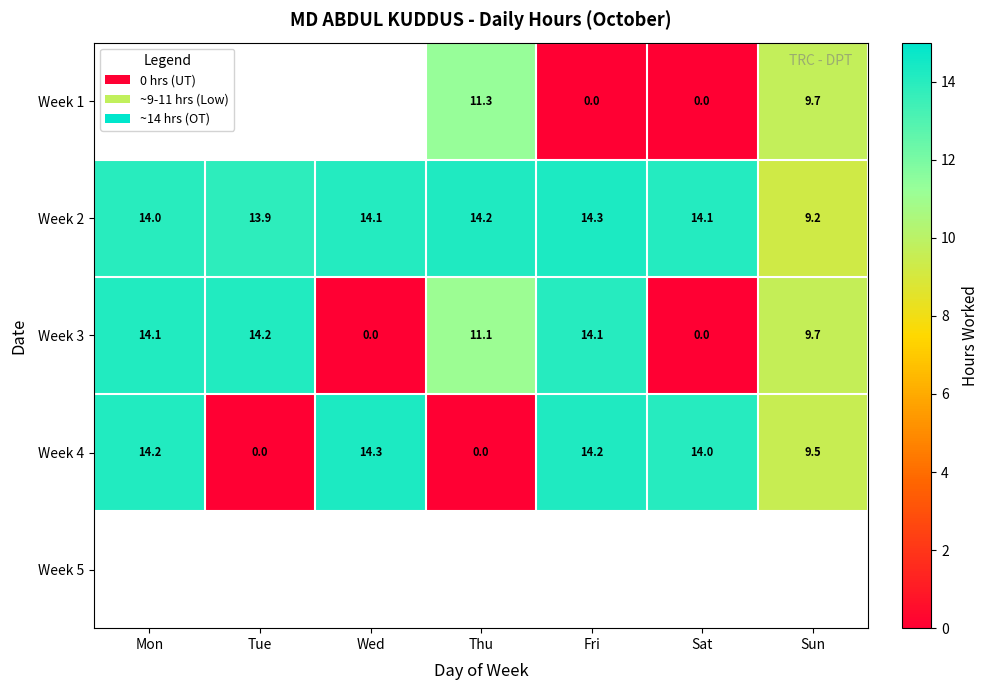

At which label is Week 3 closest to 7?

Sun